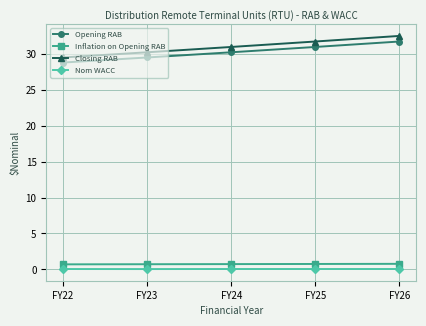

What is the approximate value of Closing RAB at FY26?

32.5